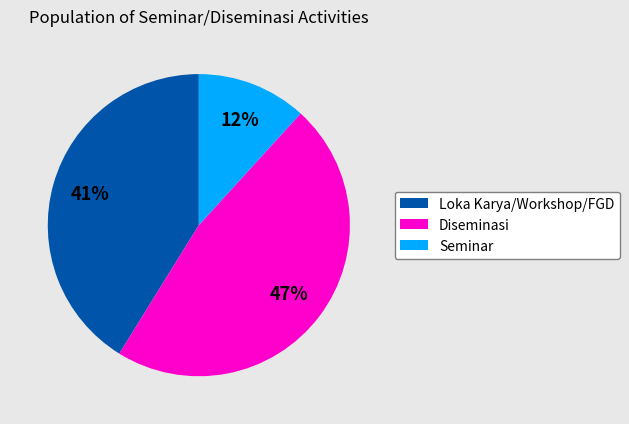

True or false: Diseminasi accounts for 54% of the total.

False